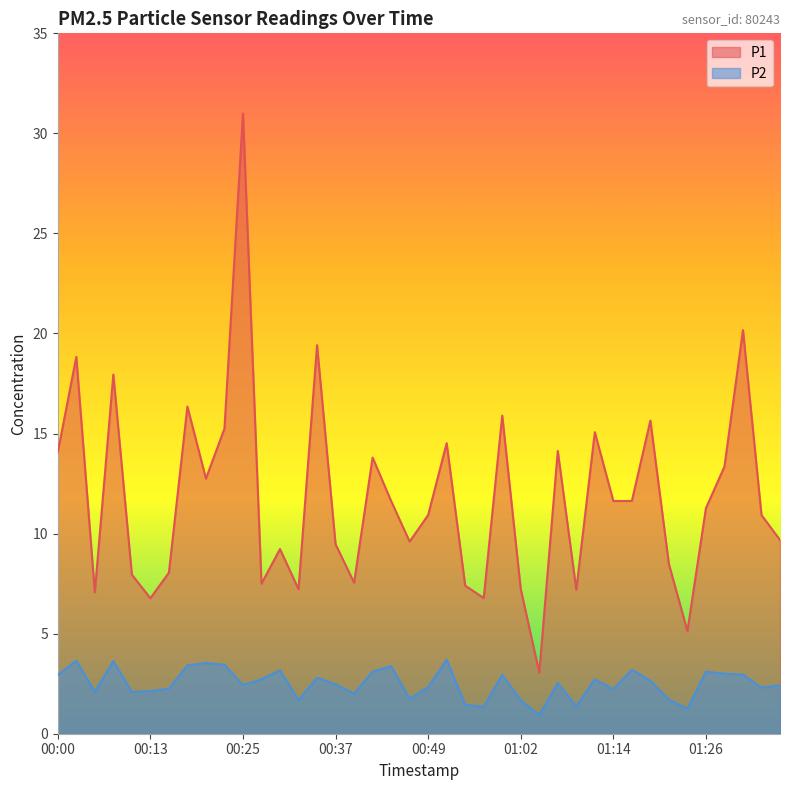

Reading left to right, list all the values displayed in this chart.

P1: 14.1	18.8	7.1	17.9	8.0	6.8	8.1	16.4	12.8	15.2	31.0	7.5	9.2	7.2	19.4	9.5	7.5	13.8	11.6	9.6	10.9	14.5	7.4	6.8	15.9	7.2	3.0	14.1	7.2	15.1	11.6	11.6	15.7	8.5	5.1	11.3	13.3	20.2	10.9	9.7
P2: 2.9	3.6	2.1	3.6	2.1	2.1	2.2	3.4	3.5	3.5	2.4	2.7	3.2	1.7	2.8	2.5	2.0	3.1	3.4	1.8	2.3	3.7	1.4	1.3	3.0	1.7	0.9	2.5	1.4	2.7	2.2	3.2	2.6	1.7	1.2	3.1	3.0	3.0	2.3	2.4